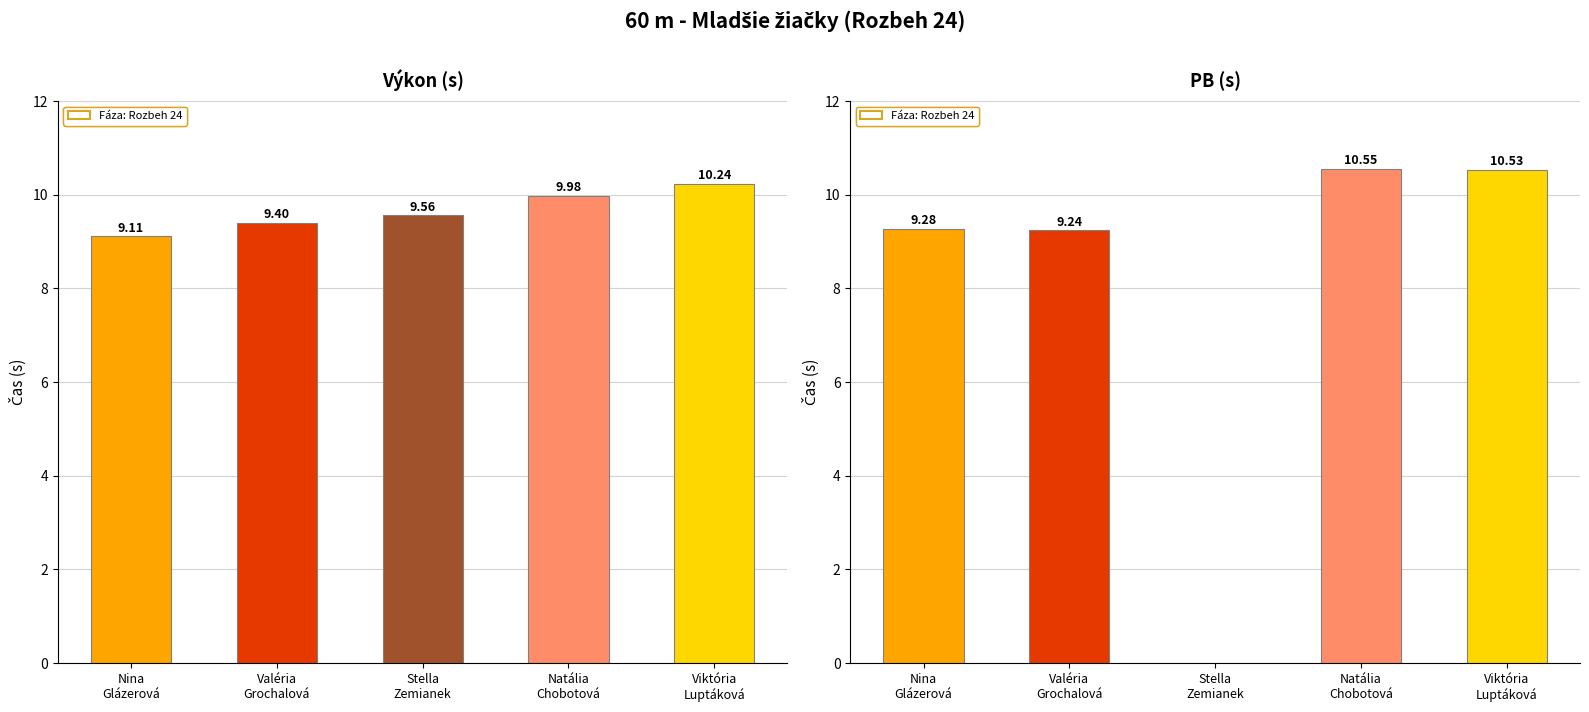

What is the label of the 2nd bar from the right?

Natália
Chobotová